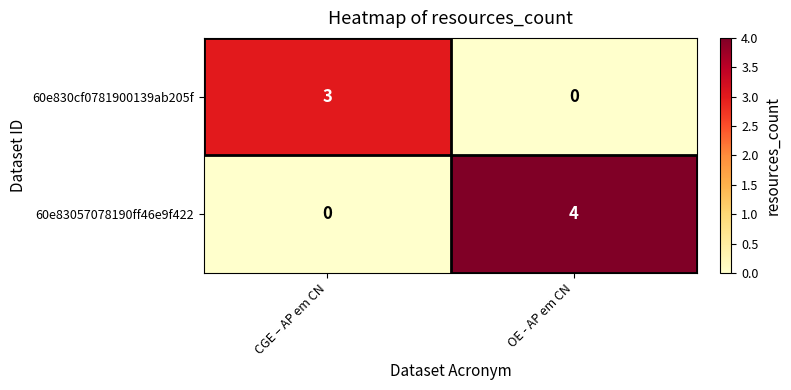

What is the sum of all 60e830cf0781900139ab205f values?

3